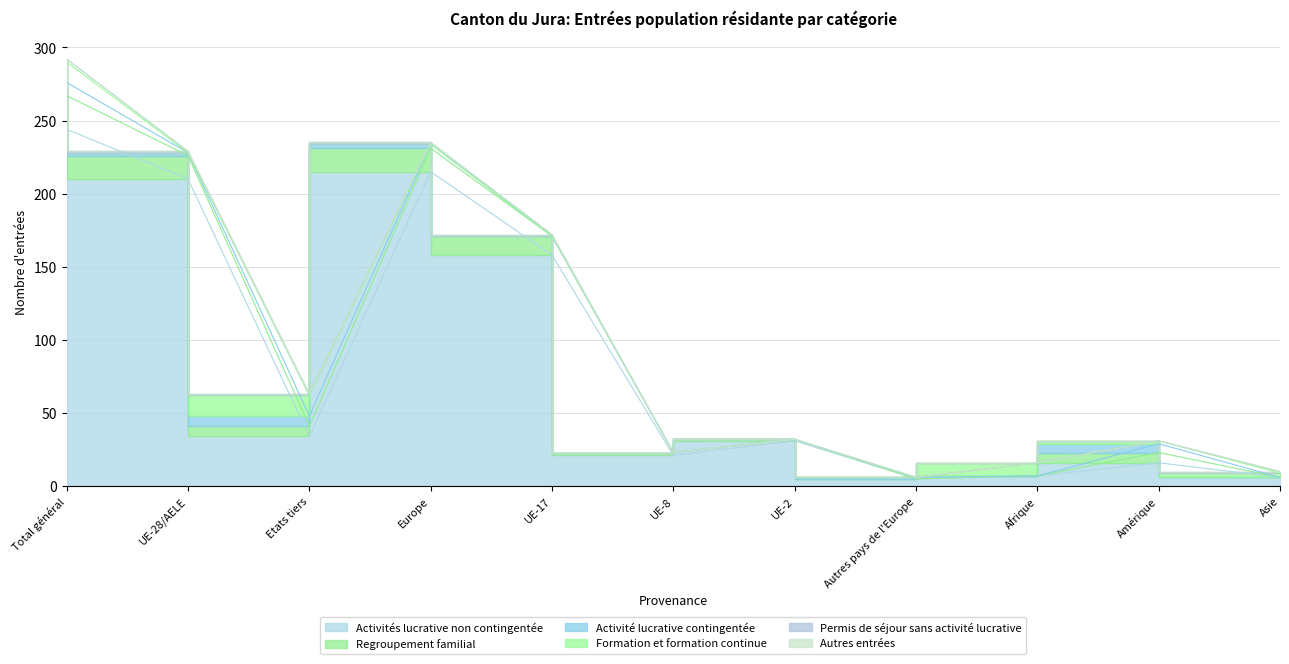

True or false: Autres entrées has more than 1 points higher than both neighbors.

False